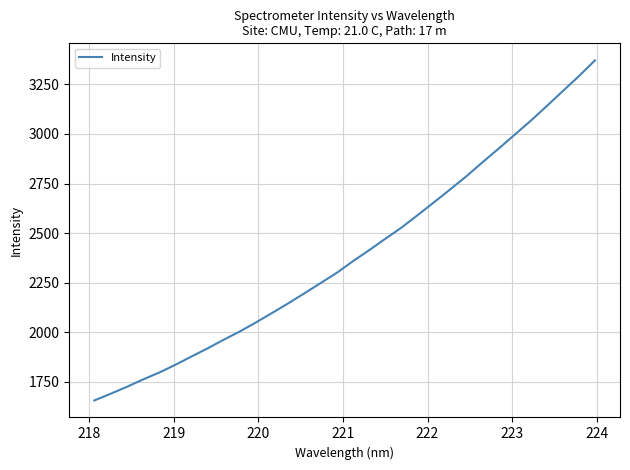

True or false: the data has more than 1 interior local peaks.

False